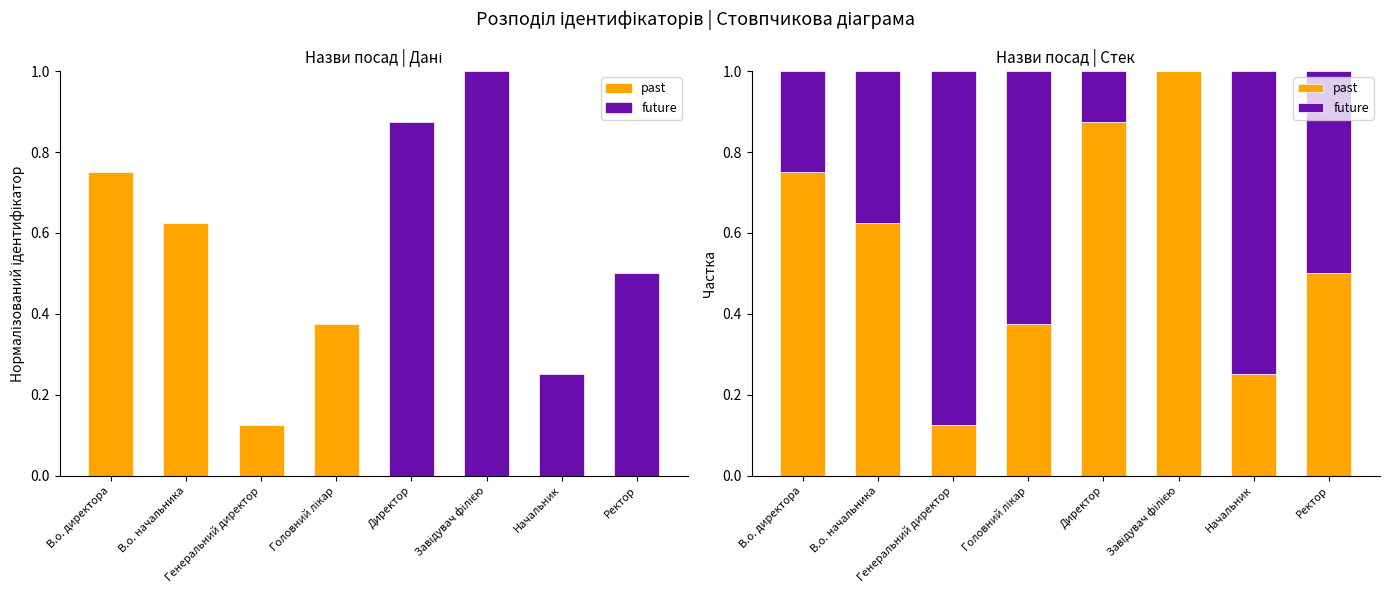

Between Начальник and Директор, which is larger?

Директор